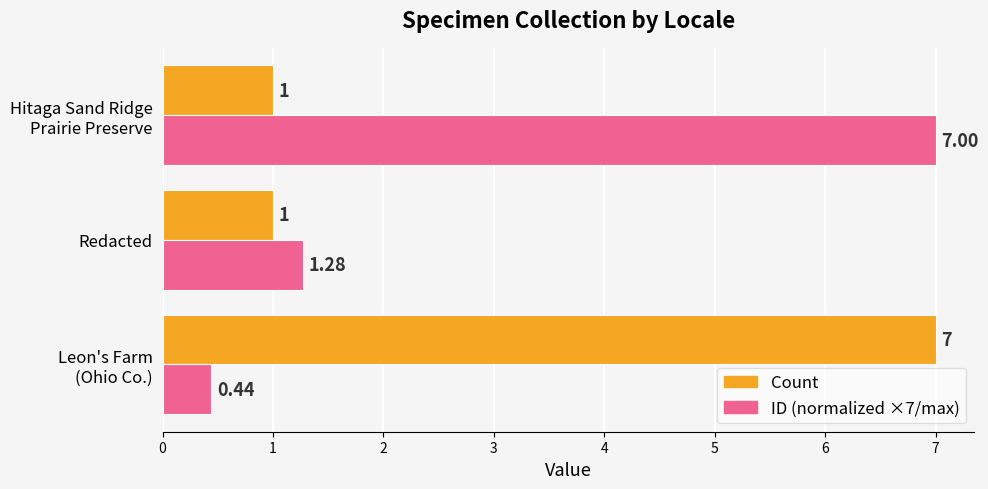

What is the sum of all Count values?

9.0